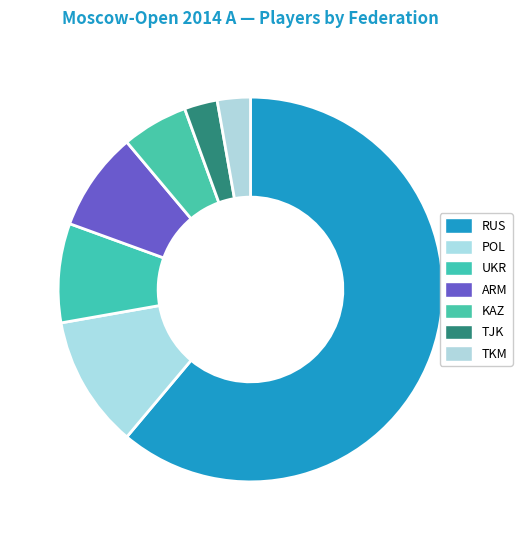

How many slices are in this pie chart?

7